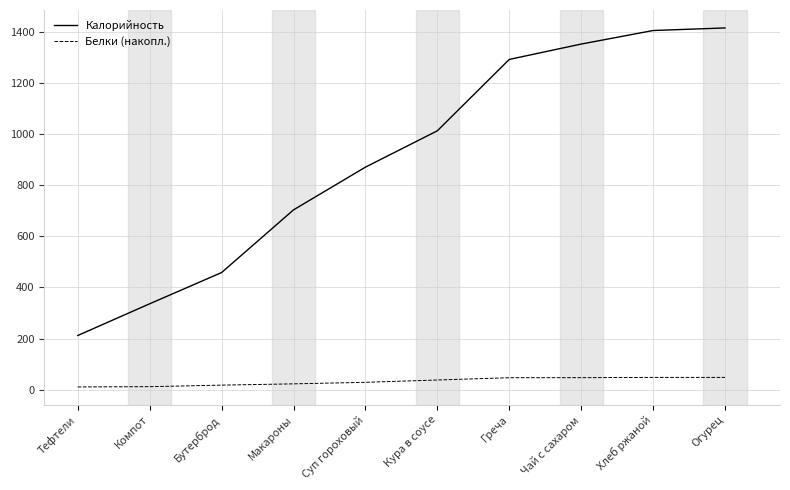

Is it true that Калорийность equals 338.8 at Макароны?

False